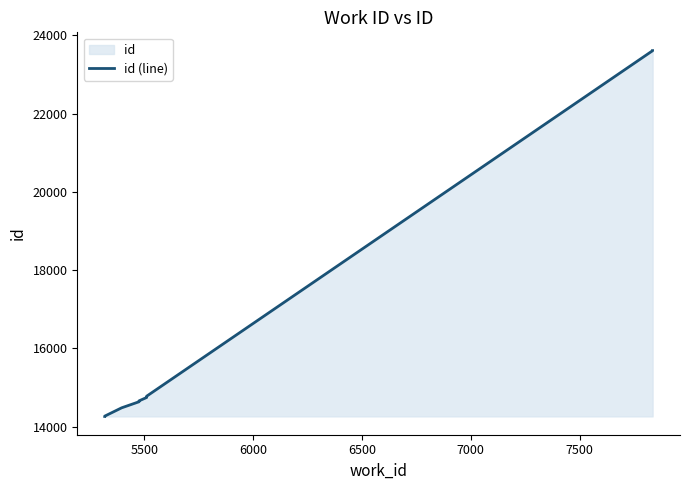

How many distinct data groups are displayed?

1